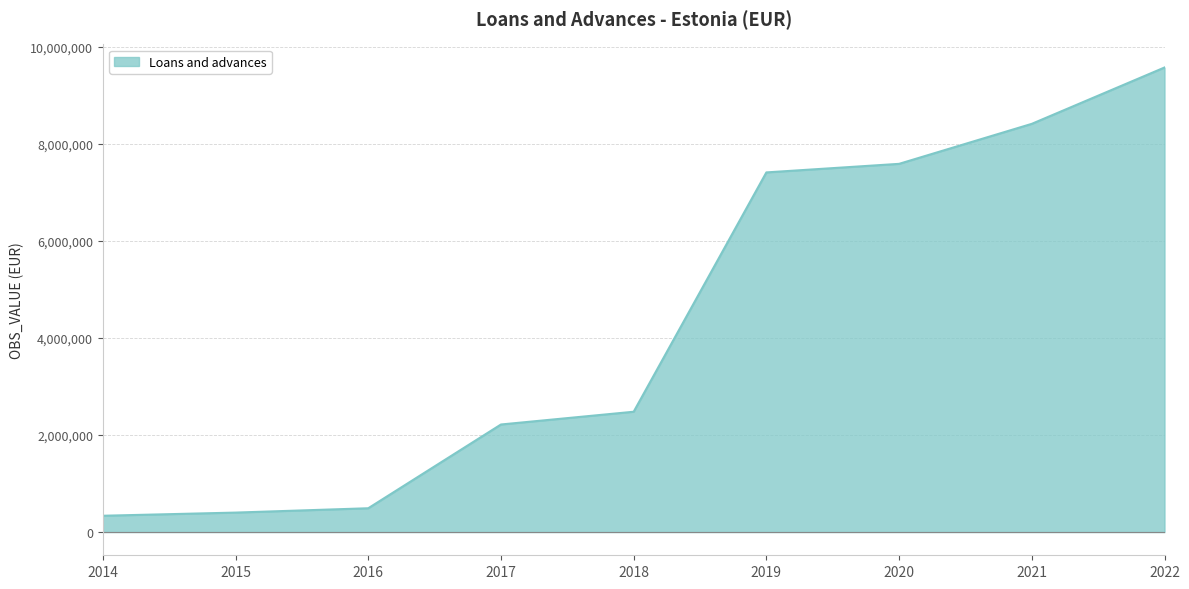

What is the smallest value displayed?

335838